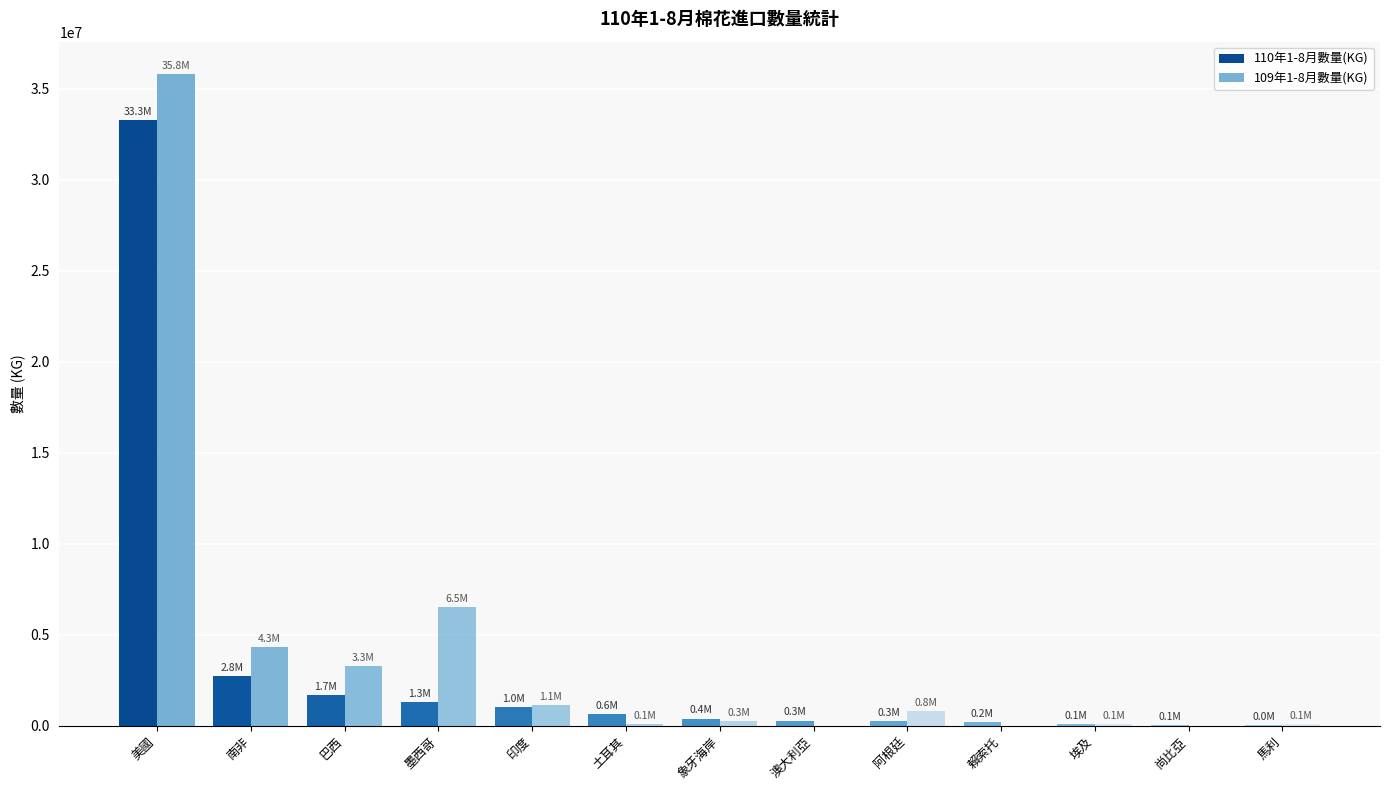

Count the number of data series in this chart.

2